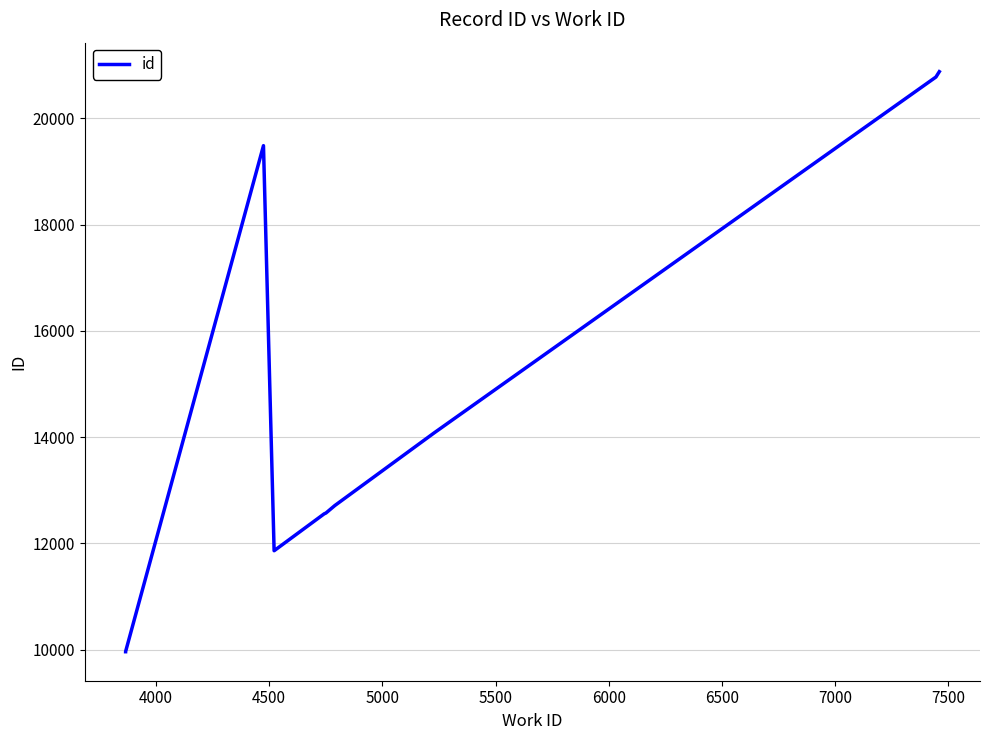

How many points are lower than both their immediate neighbors (excluding endpoints)?

1